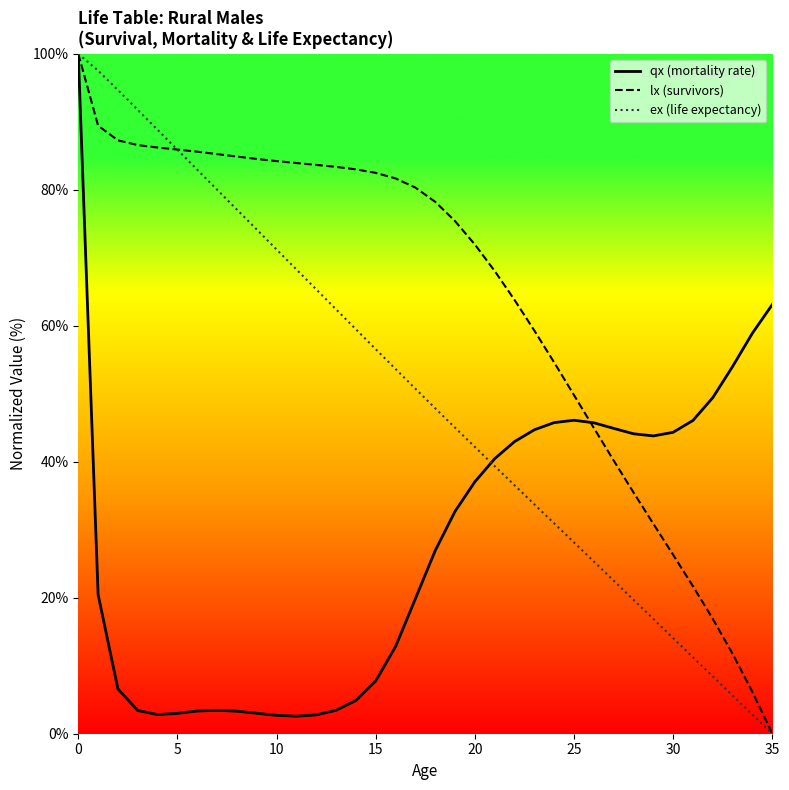

How many series are shown in this chart?

3